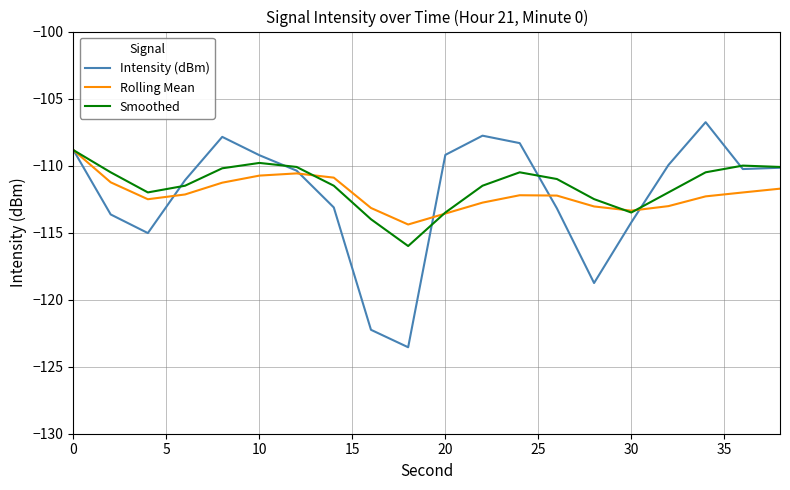

Which series has the widest spread of values?

Intensity (dBm)